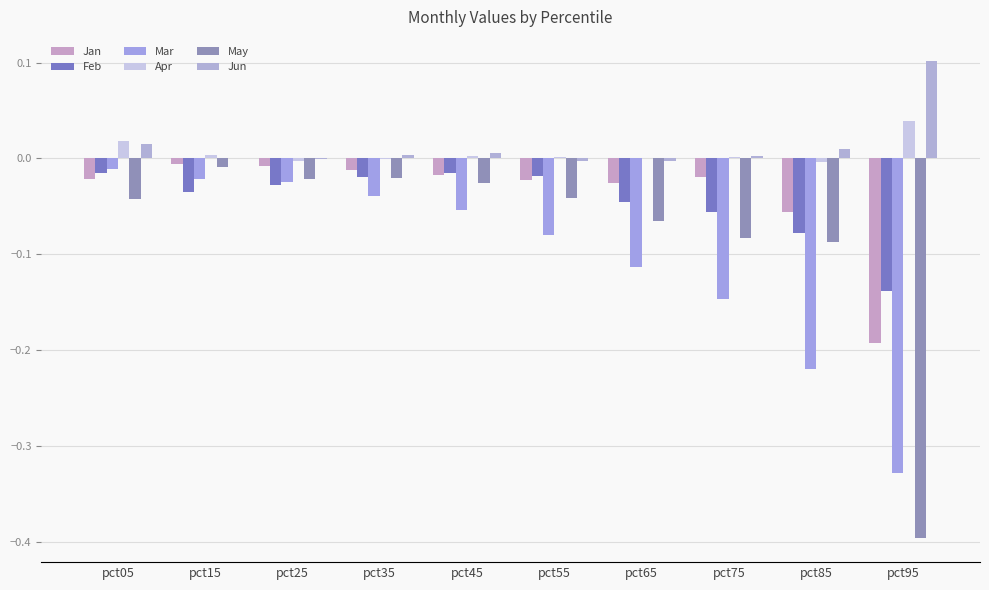

How many groups of bars are there?

10